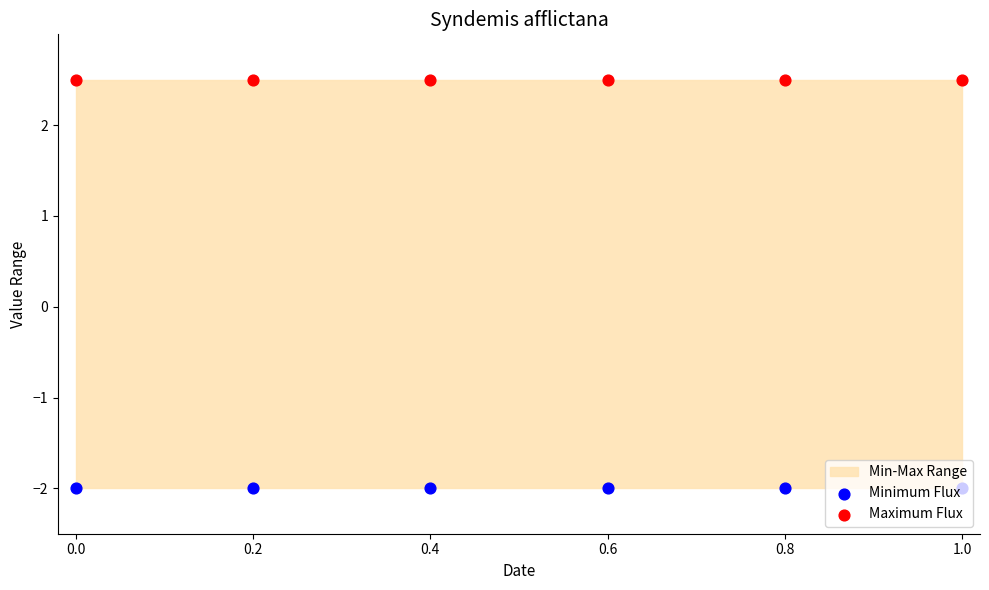

What is the total value across all series at 0.0?

0.5